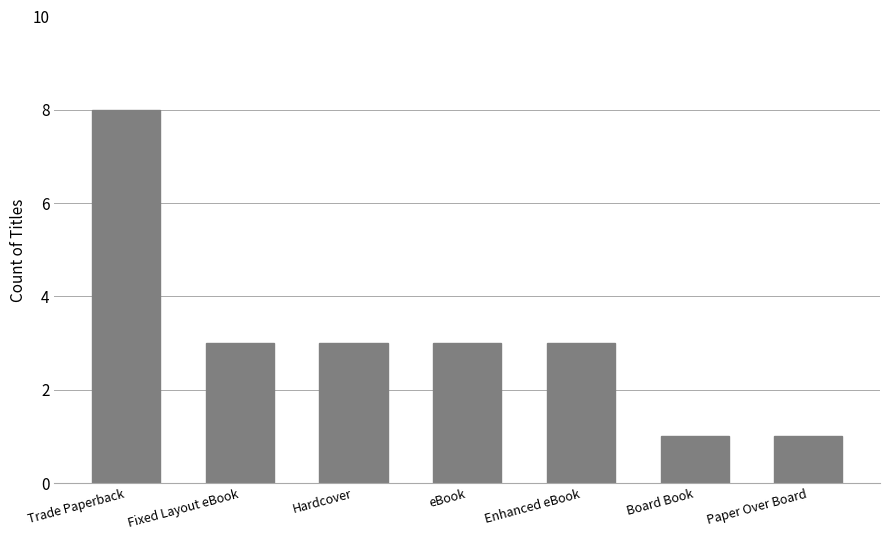

Which label corresponds to the largest value in the chart?

Trade Paperback